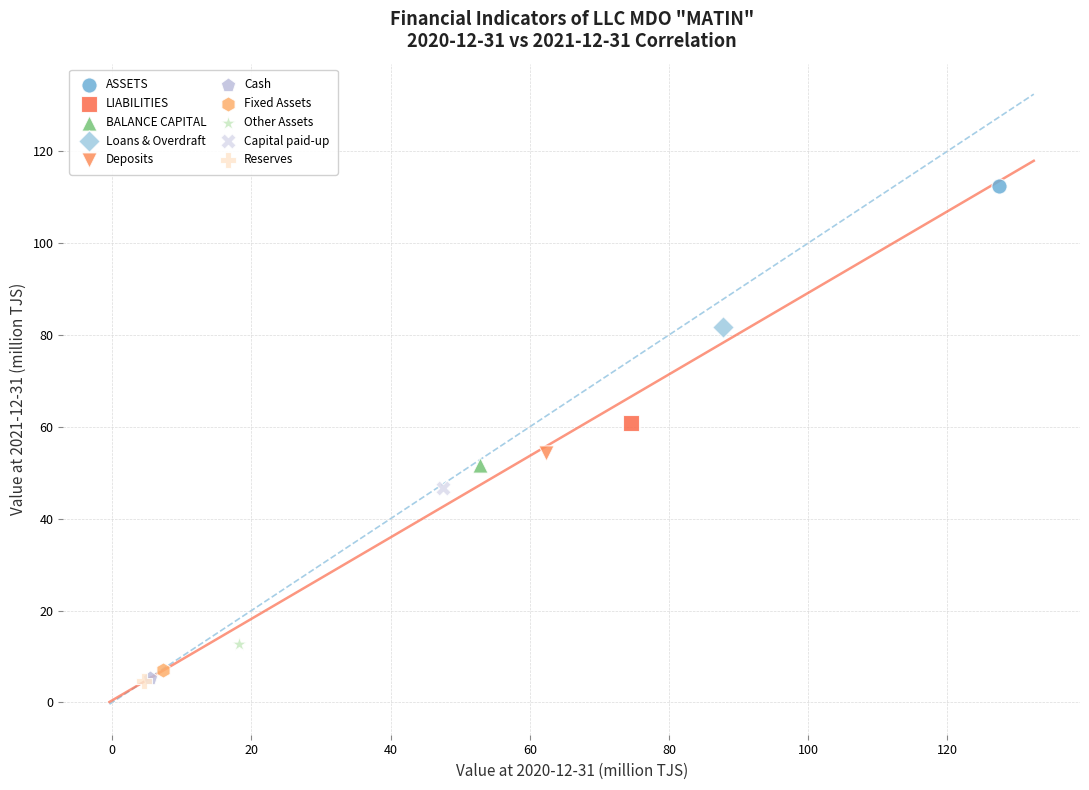

Which series contains the highest Y value?

ASSETS